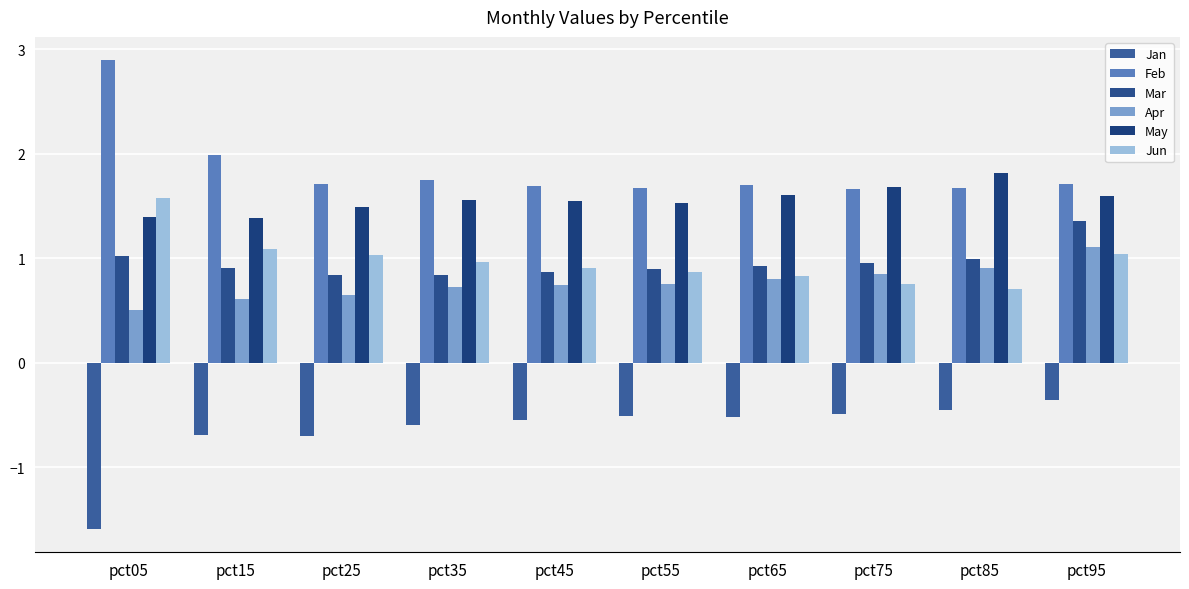

Which label corresponds to the smallest value in the chart?

pct05